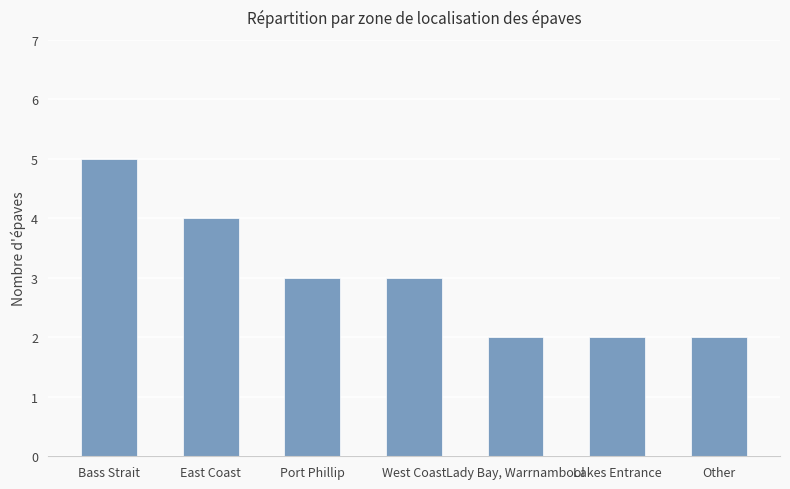

How many distinct data groups are displayed?

1